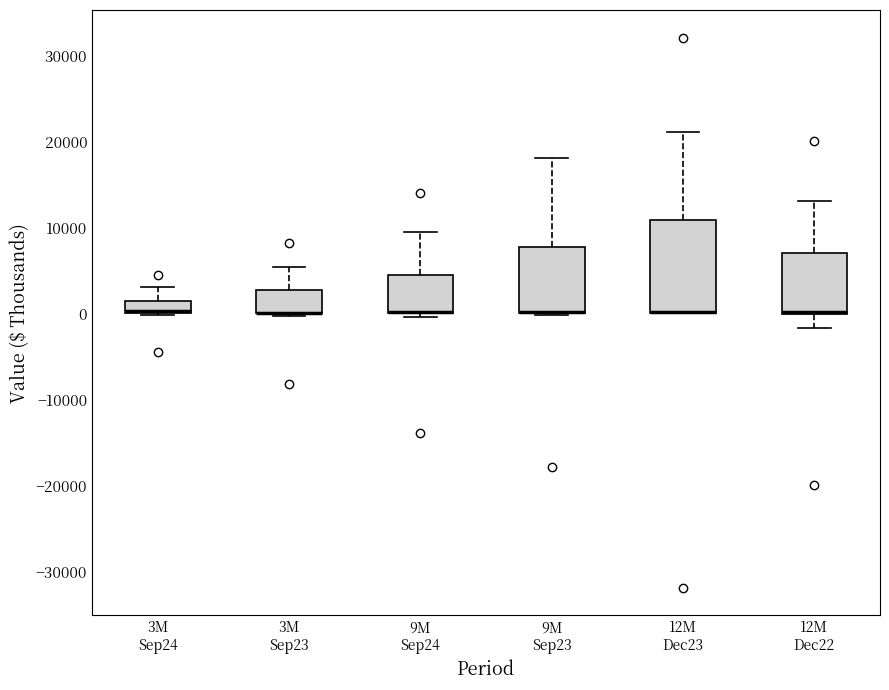

Which box is the tallest, from its lower edge to its upper edge?

12M Dec23